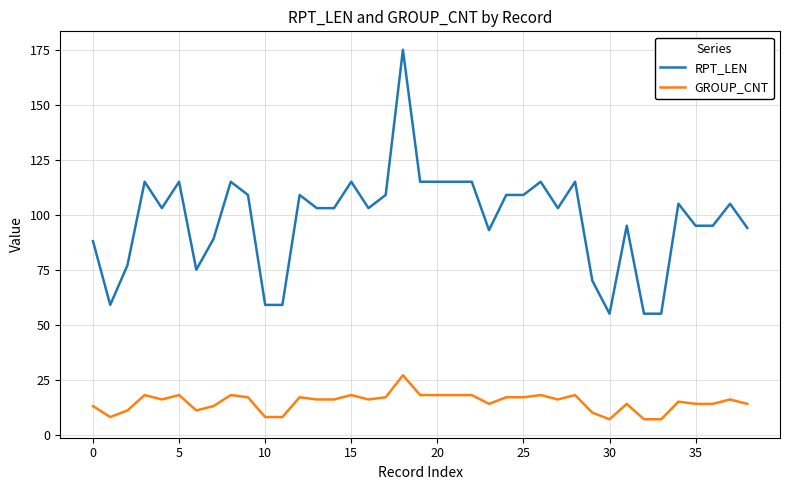

Does the chart display data point markers on the line(s)?

No